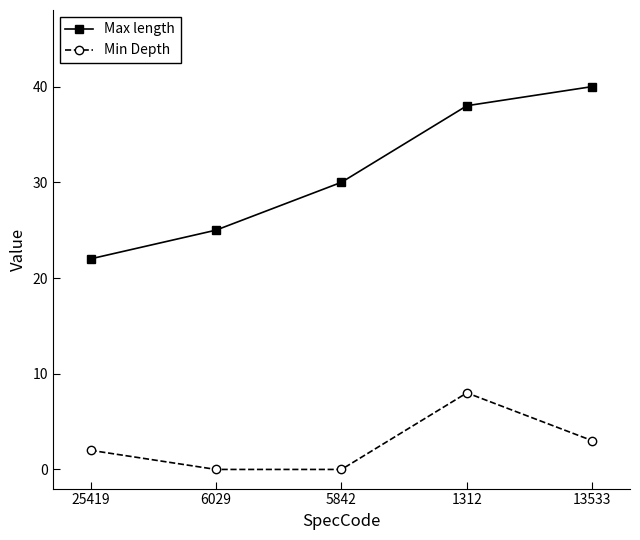

In Min Depth, how many points are higher than both neighbors (excluding endpoints)?

1